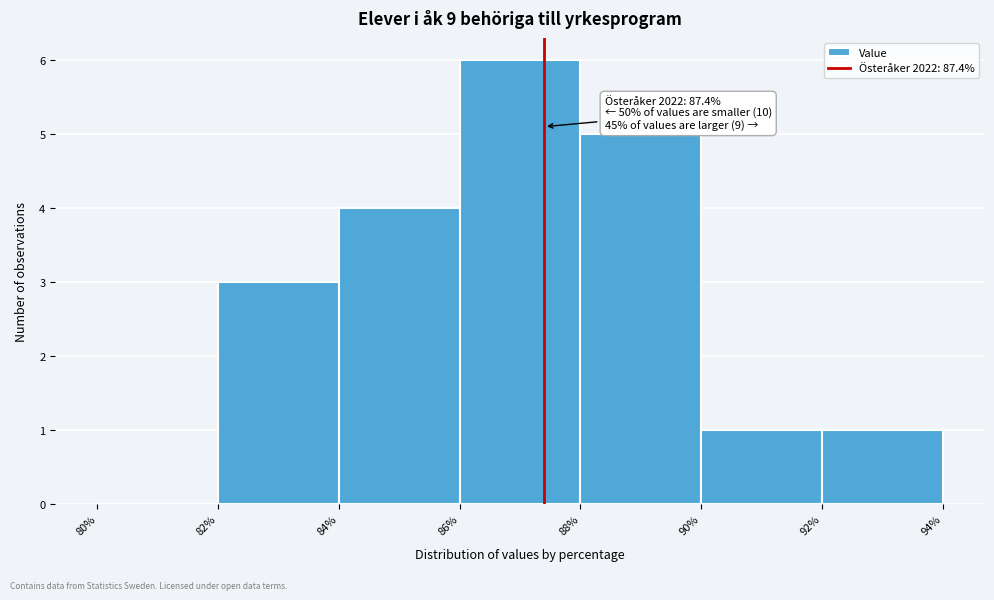

Which range on the x-axis has the tallest bar?

86% to 88%